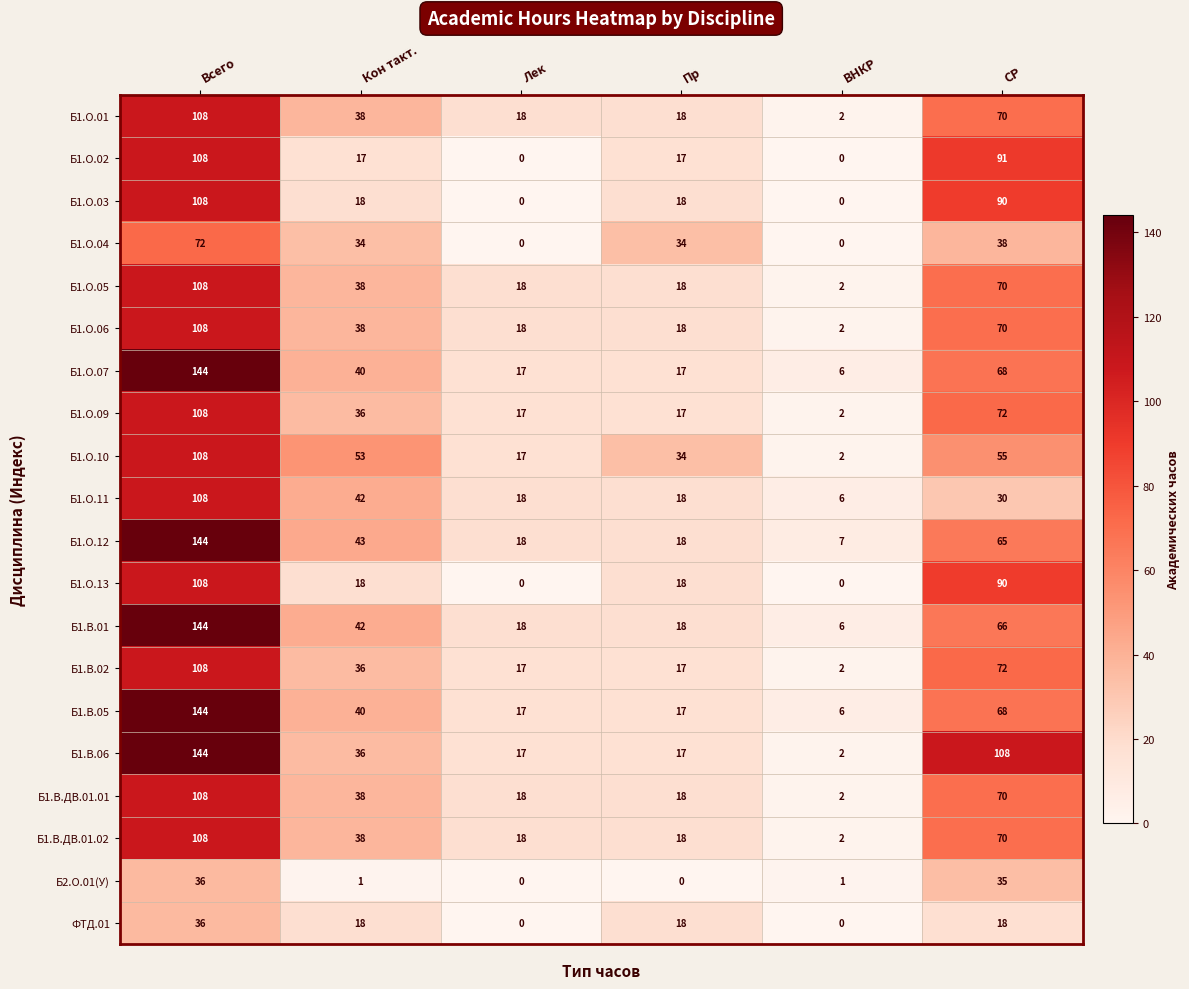

How many values in ФТД.01 are above zero?

4